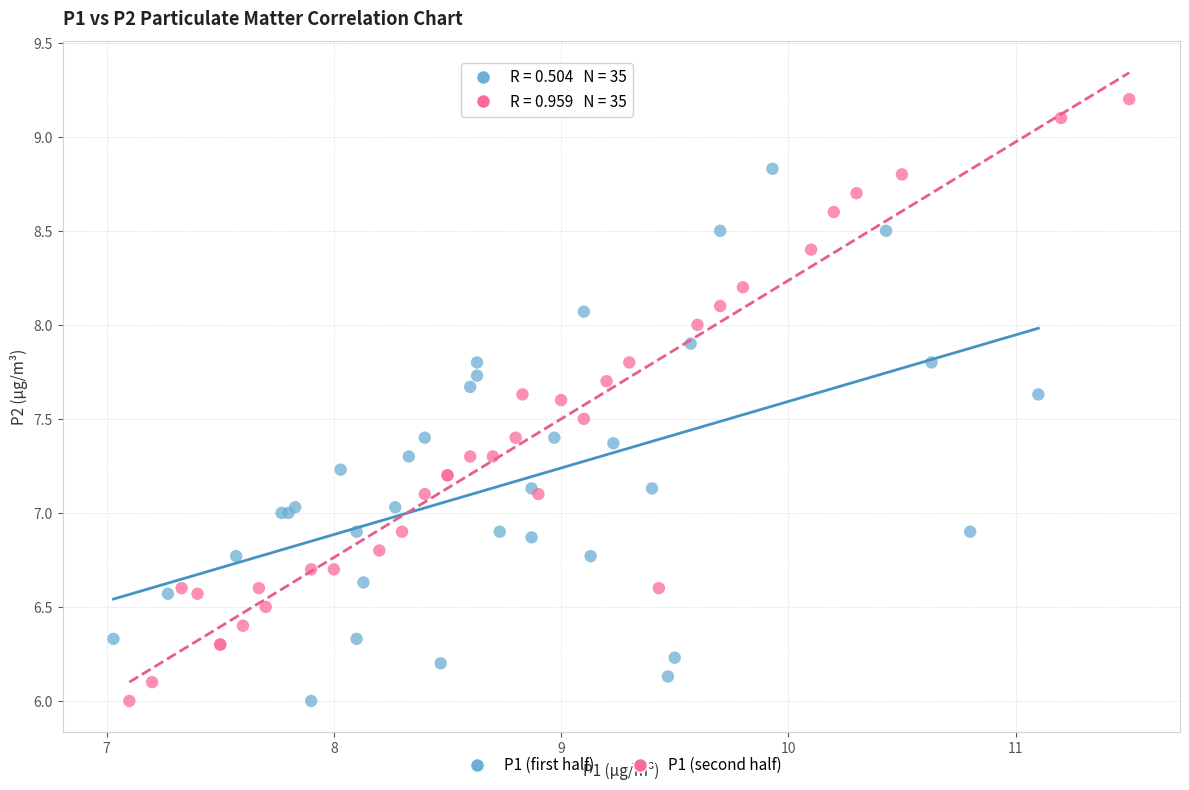

Which series contains the highest Y value?

P1 (second half)